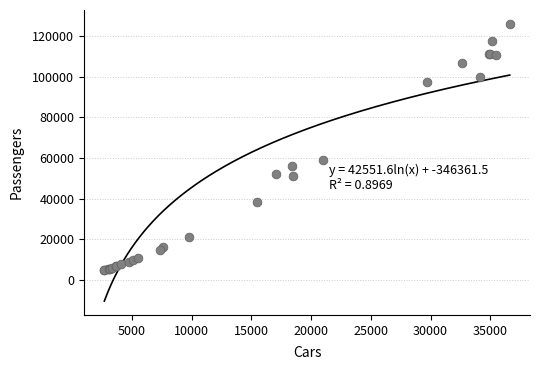

What Y value in the scatter plot is closest to 65433?

59233